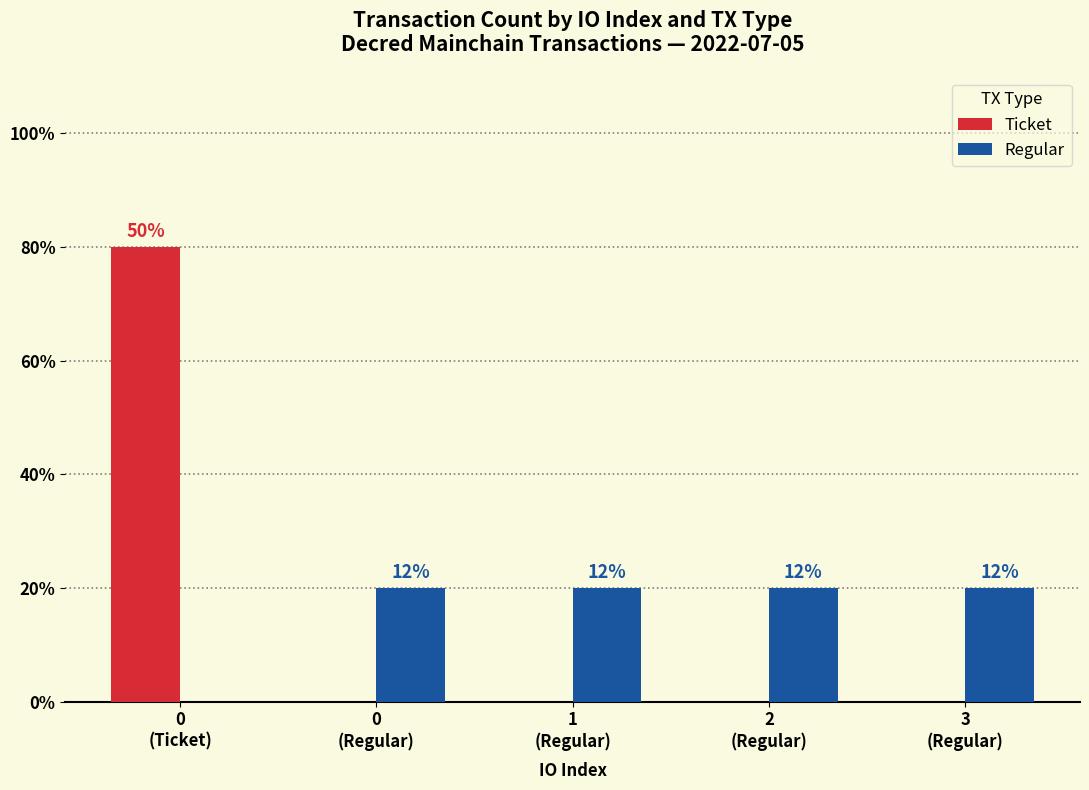

Rank the series by their maximum value, from lowest to highest.

Regular, Ticket